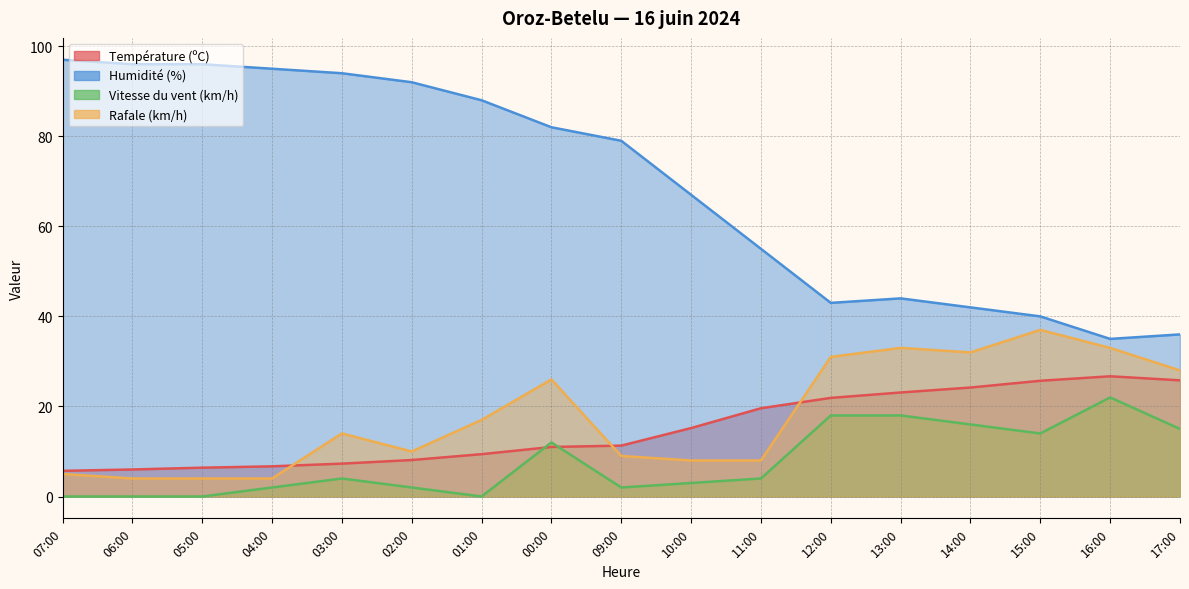

How many intersections are there between Rafale (km/h) and Température (ºC)?

3